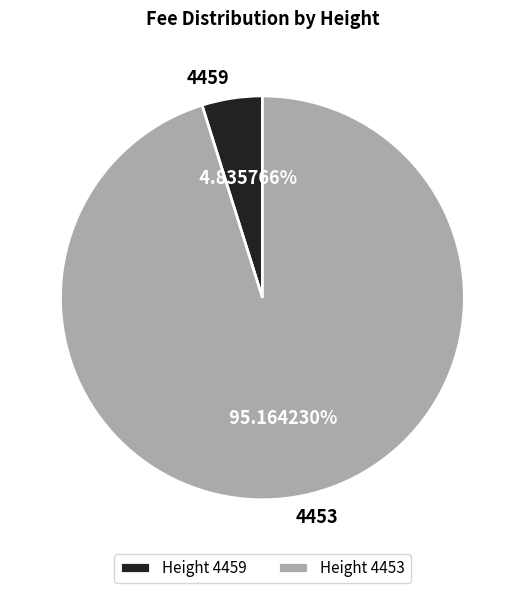

Between 4453 and 4459, which is larger?

4453